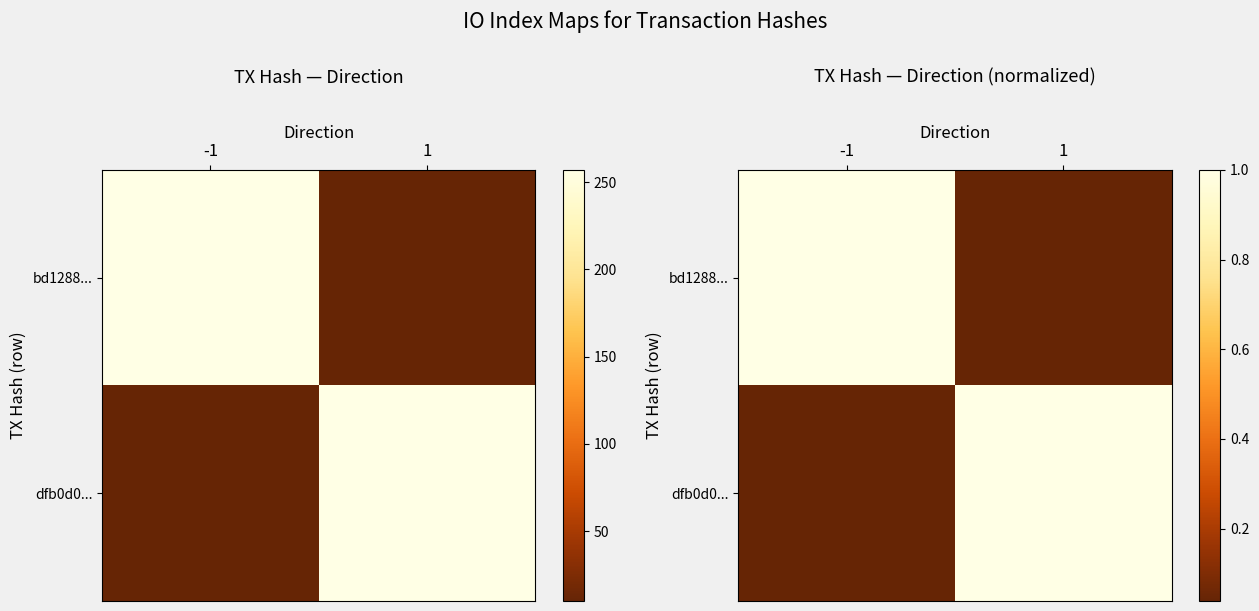

What is the sum of the bd1288... values at 1 and -1?

1.0